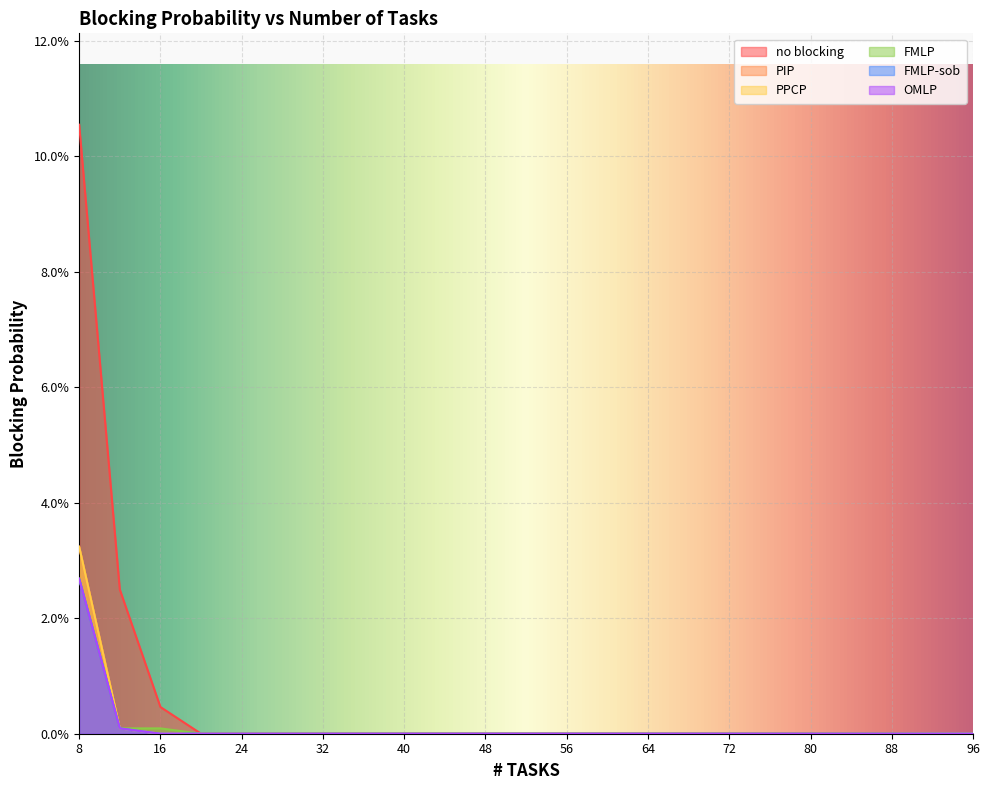

At how many categories does at least one series exceed 0?

3